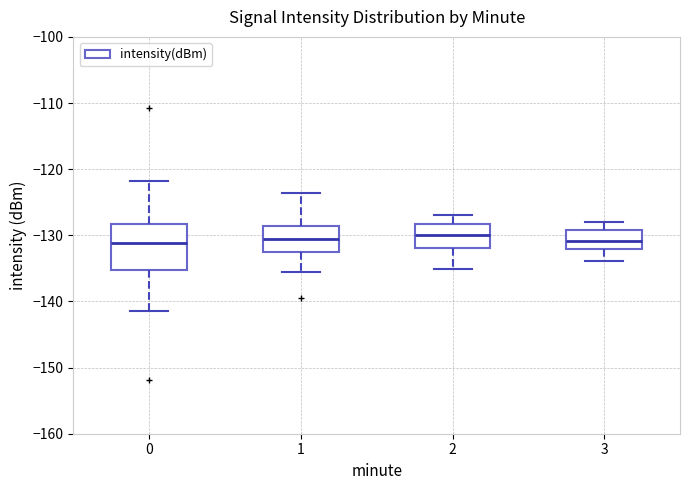

Comparing the boxes themselves (not the whiskers), which one is the tallest?

0